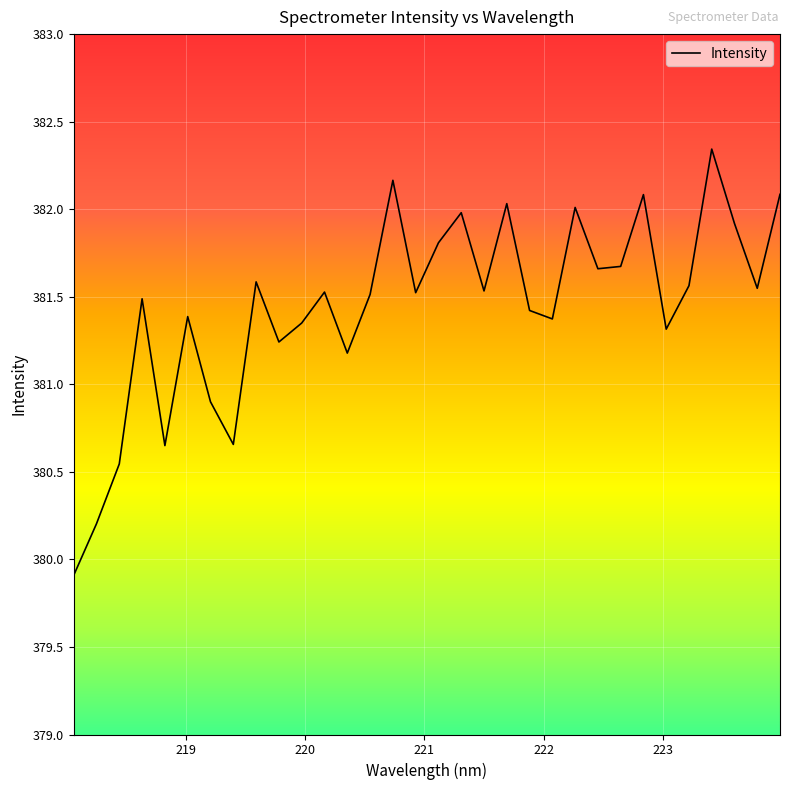

What is the minimum value shown in the chart?

379.9